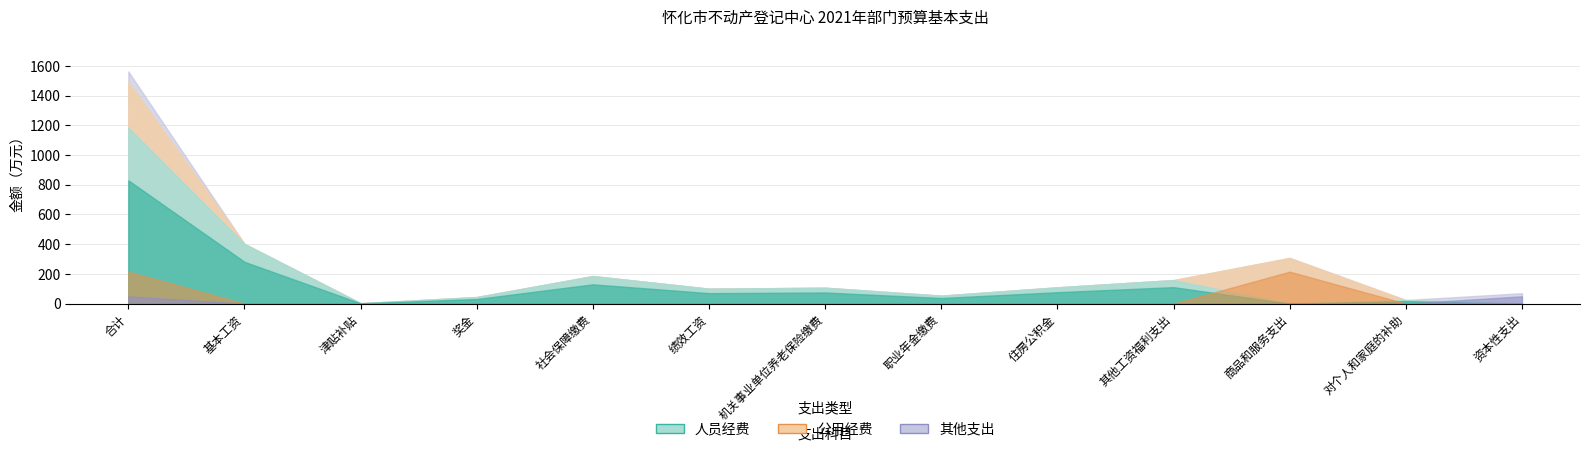

In 公用经费, how many points are higher than both neighbors (excluding endpoints)?

1